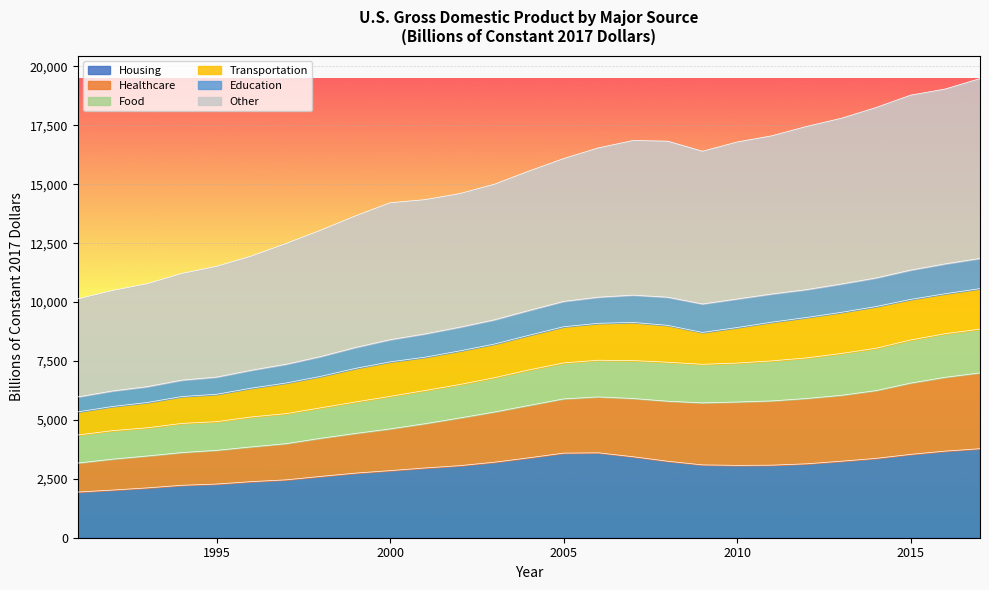

True or false: Other and Healthcare intersect in this chart.

False